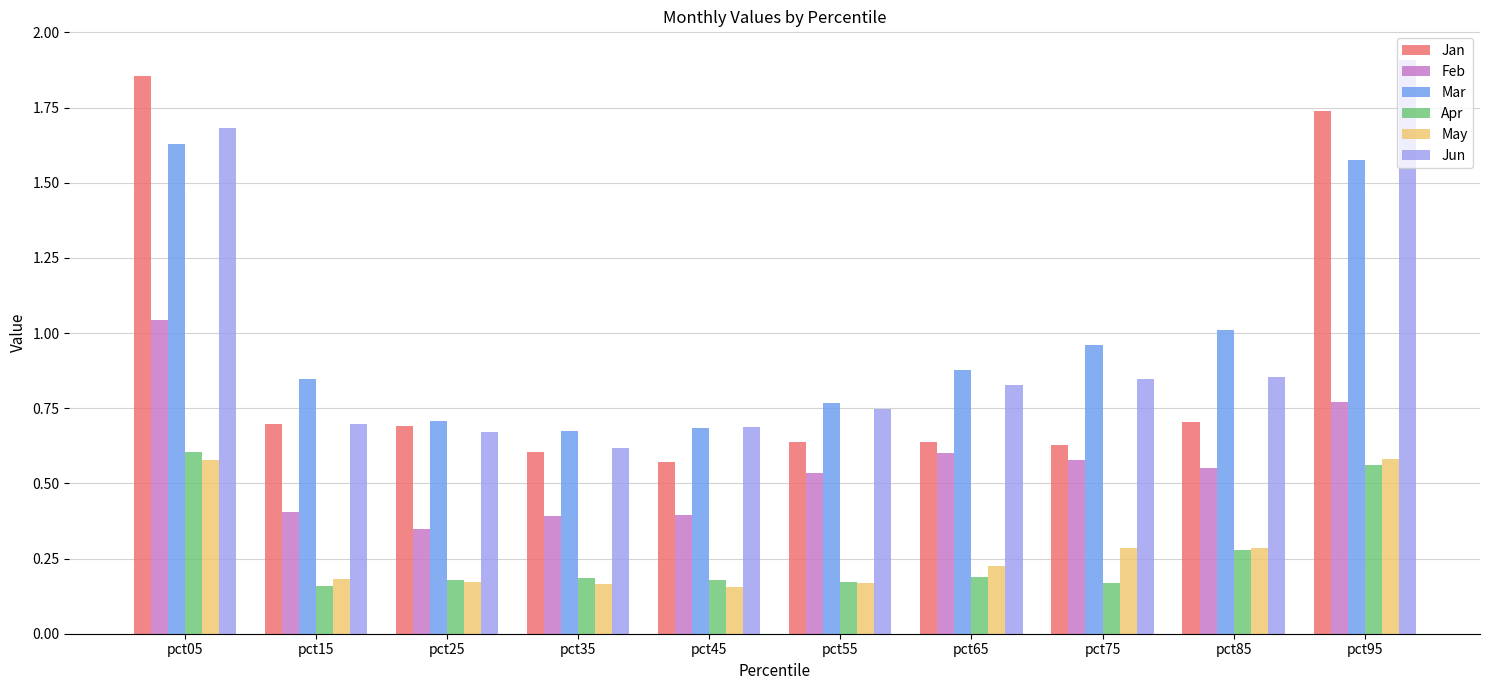

At which category is the sum across all series the highest?

pct05